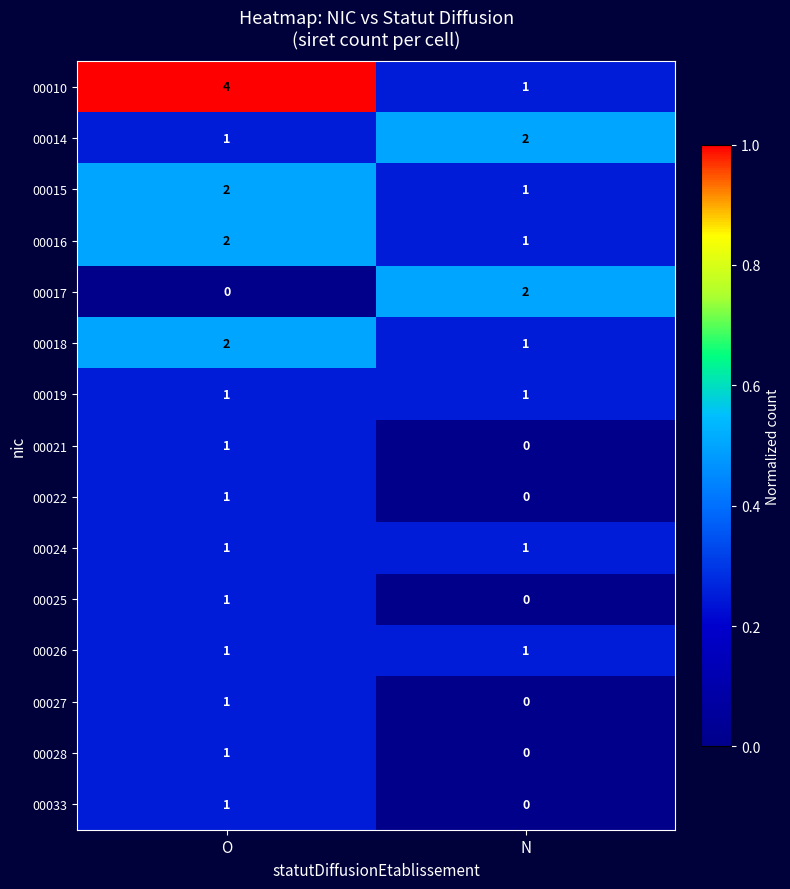

What is the sum of the 00014 values at N and O?

3